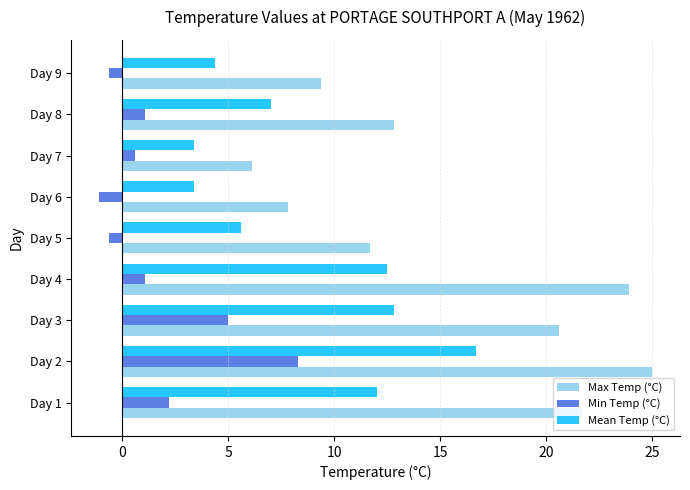

Rank the series by their average value, from highest to lowest.

Max Temp (°C), Mean Temp (°C), Min Temp (°C)